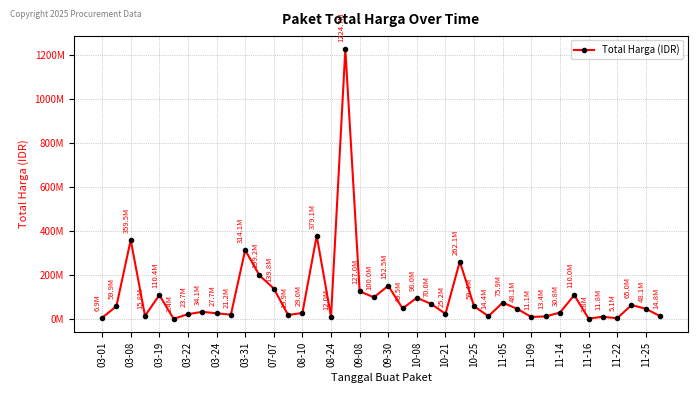

Does the chart have visible grid lines?

Yes